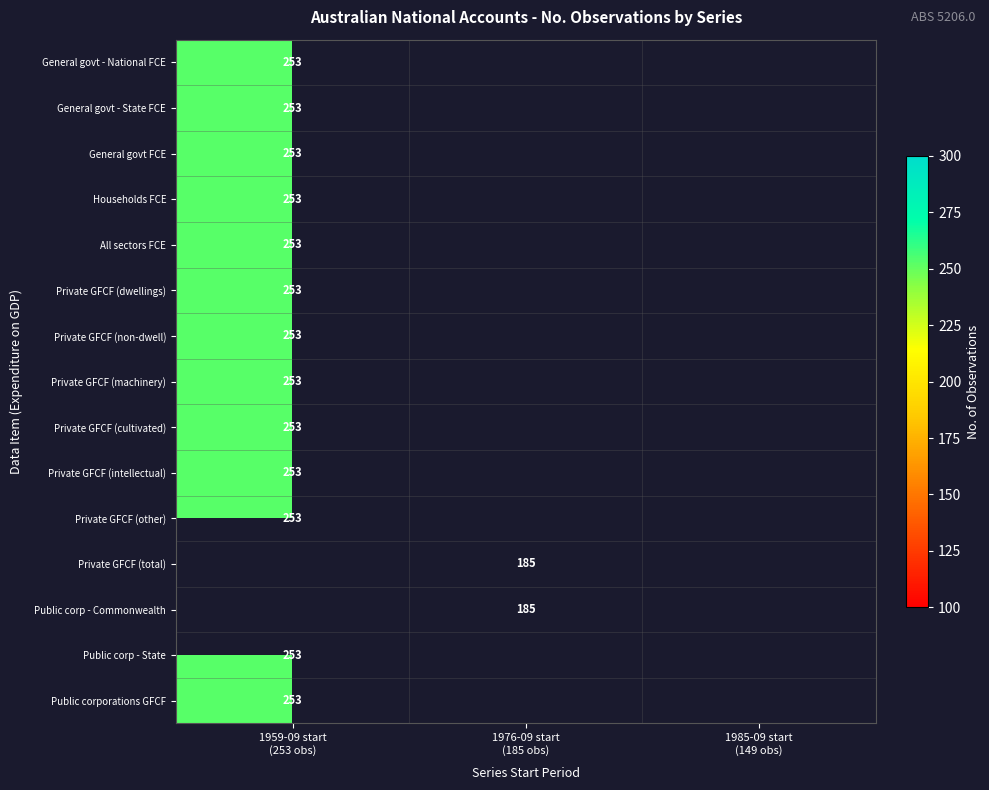

At which label is Private GFCF (intellectual) closest to 253?

1959-09 start (253 obs)